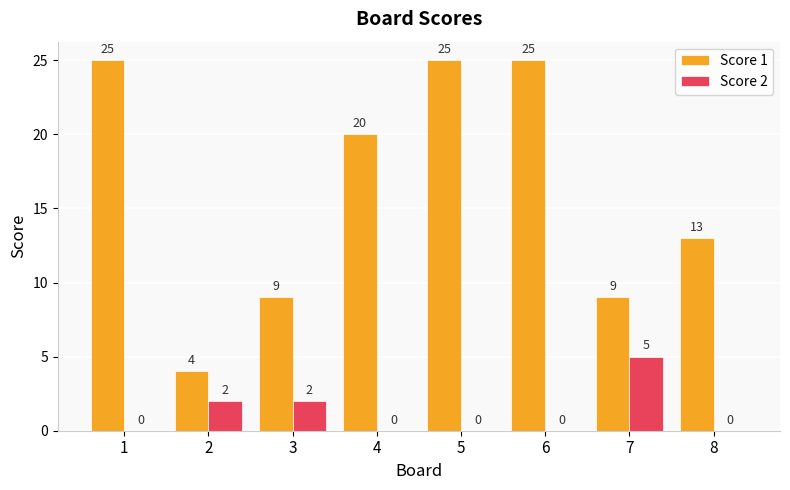

How many groups of bars are there?

8